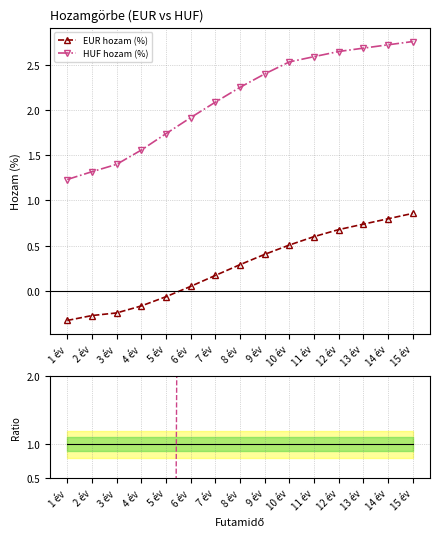

At which label does HUF hozam (%) reach its minimum?

1 év